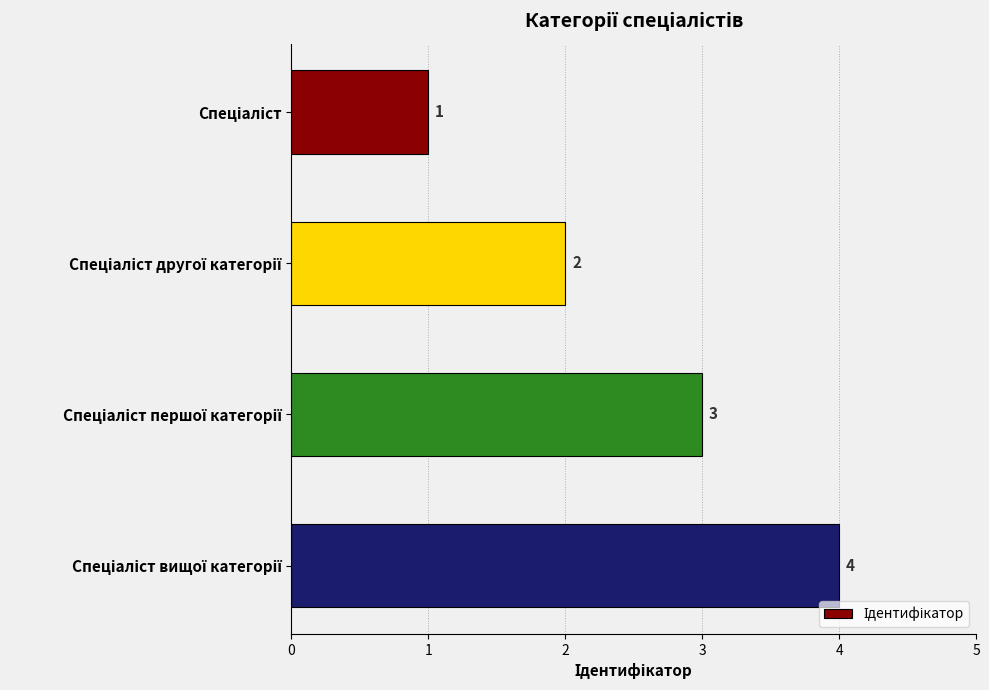

What is the maximum value shown in the chart?

4